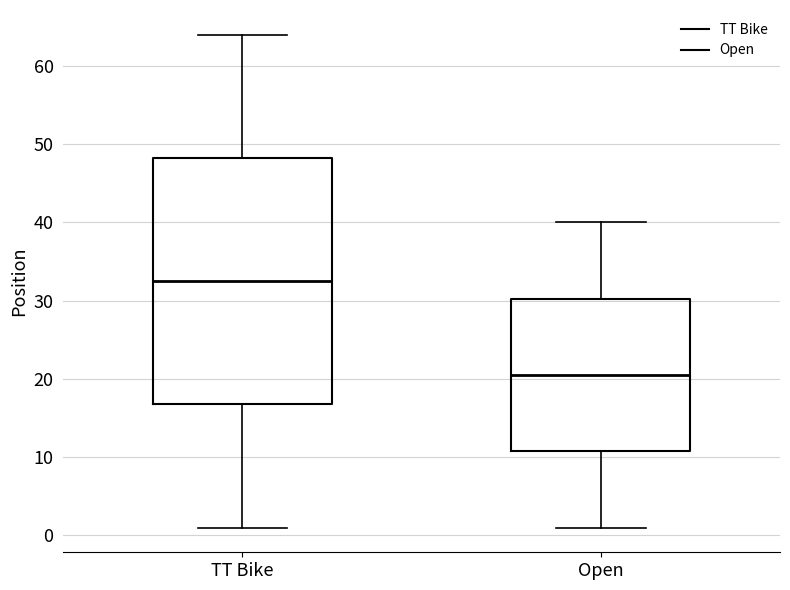

Which box has the highest median line?

TT Bike